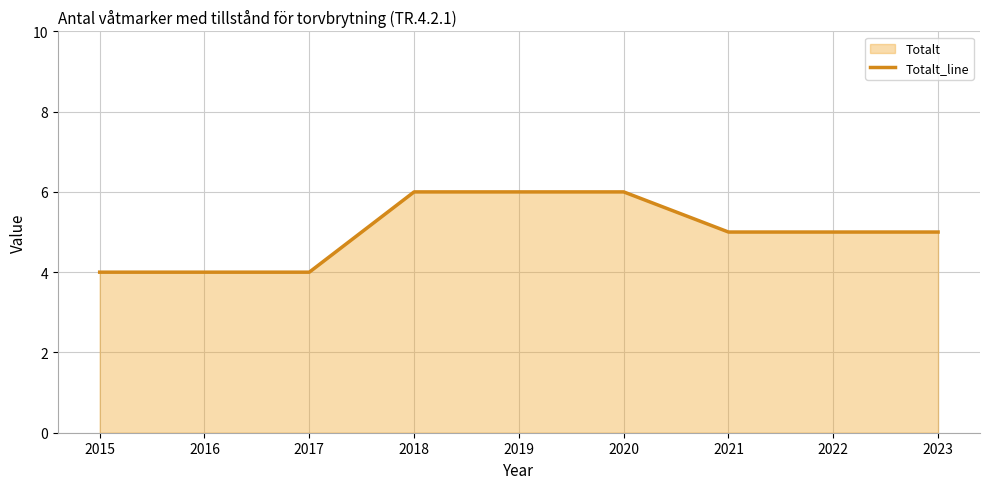

Where is the data nearest to the value 5?

2021